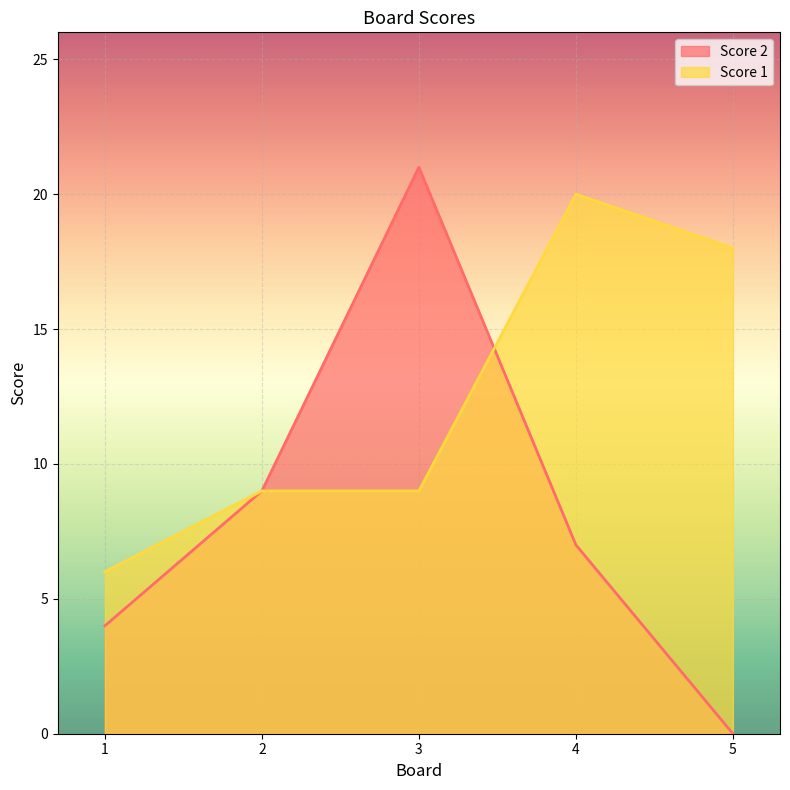

Reading right to left, extract all data points from this chart.

Score 2: 0	7	21	9	4
Score 1: 18	20	9	9	6